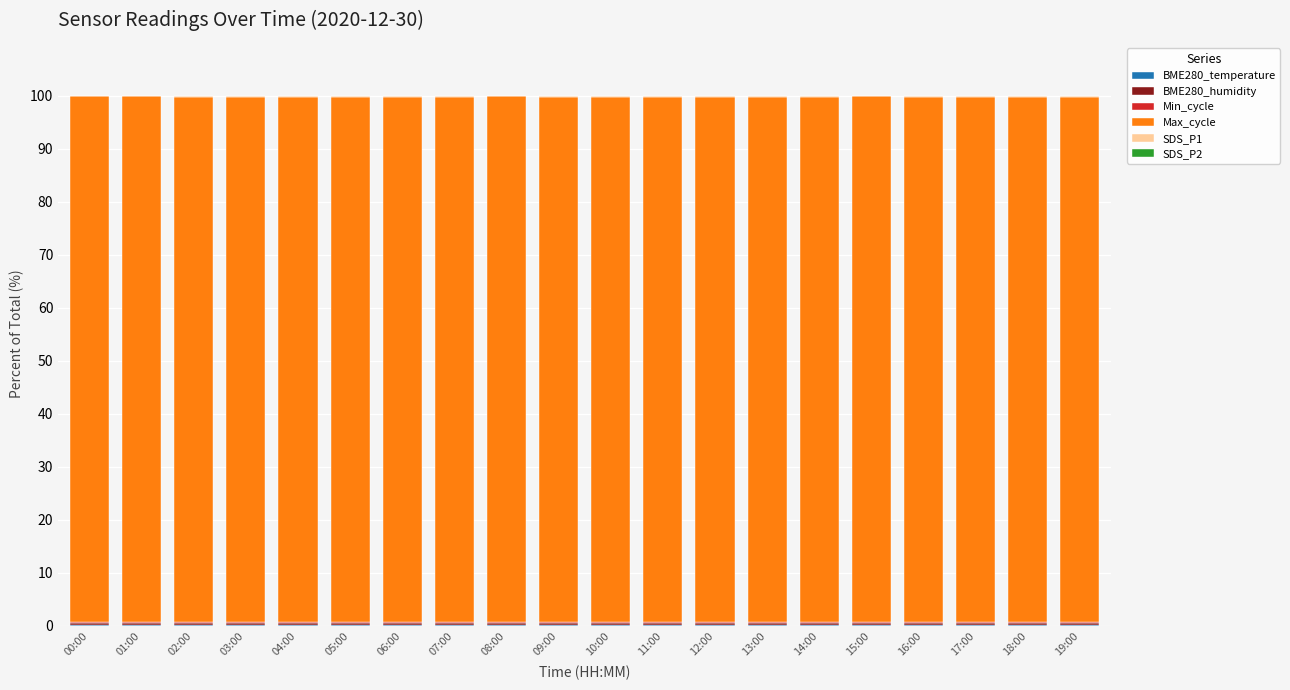

Are the bars grouped side by side (vs. stacked)?

No